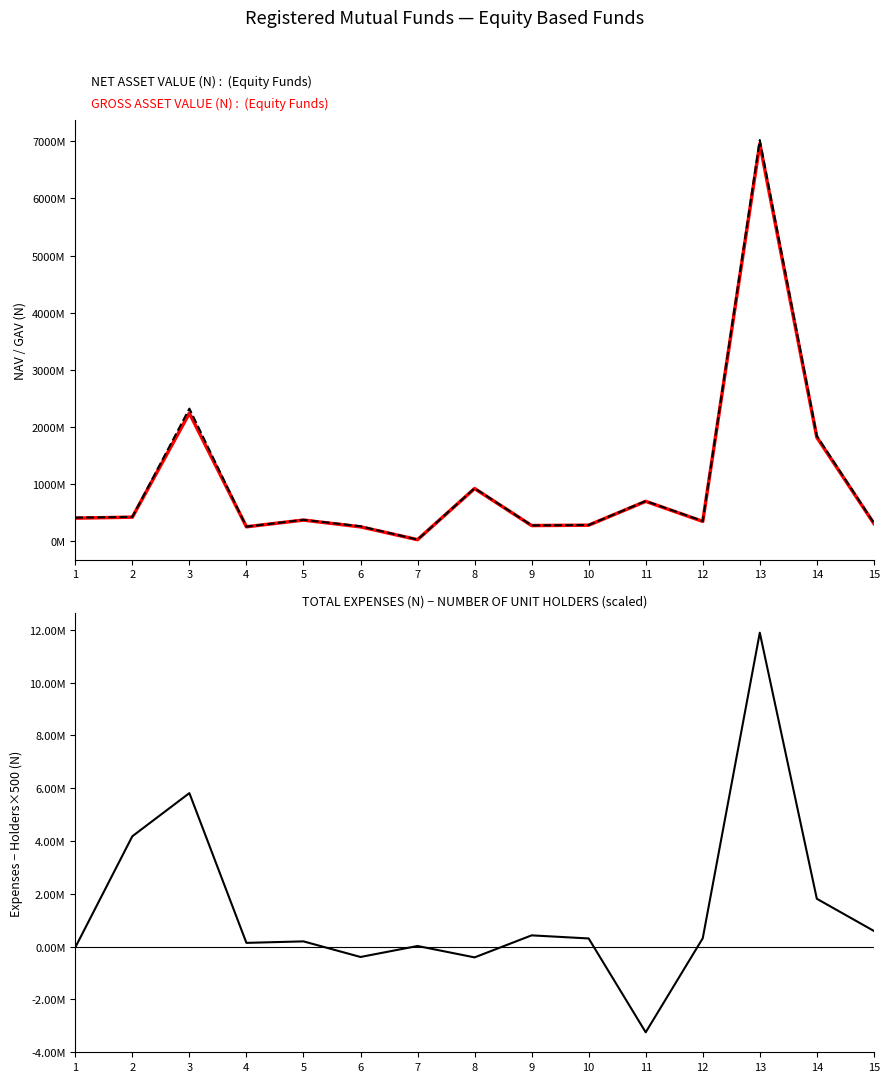

Where is the first local maximum for TOTAL EXPENSES (N) - Holders*500?

3